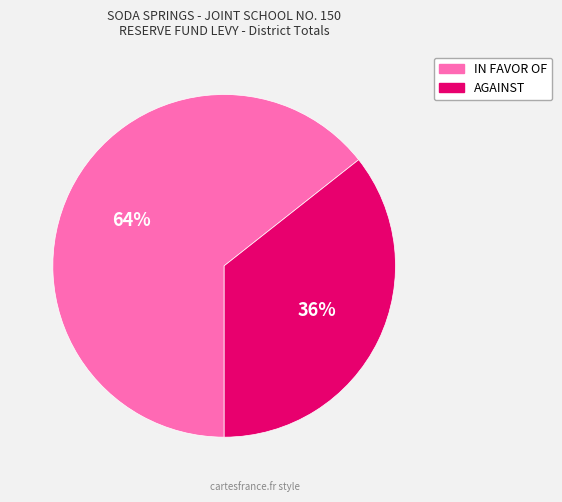

Is it true that IN FAVOR OF is 64% of the pie?

True